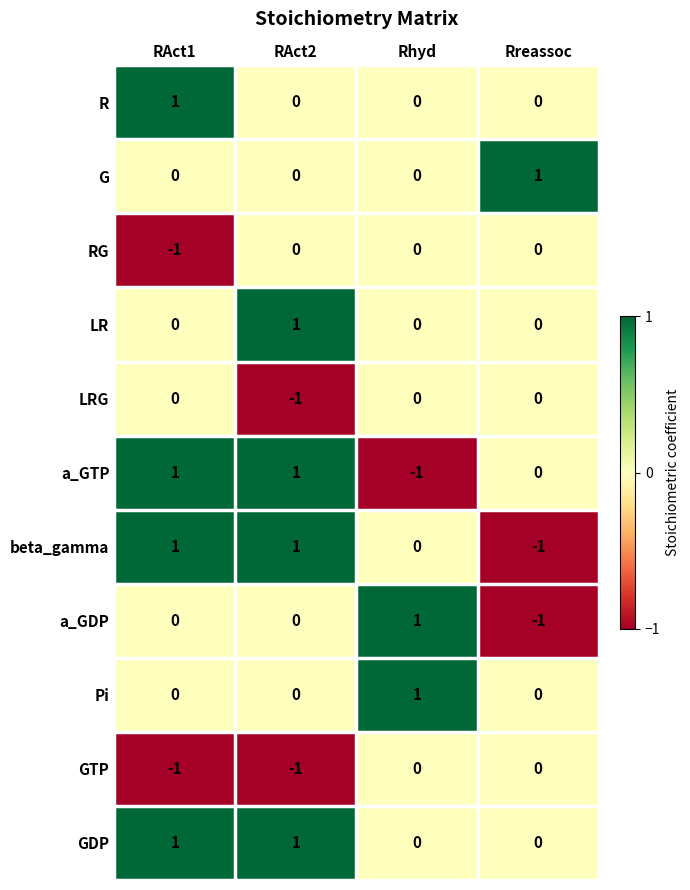

True or false: beta_gamma has a value of -1 at Rhyd.

False